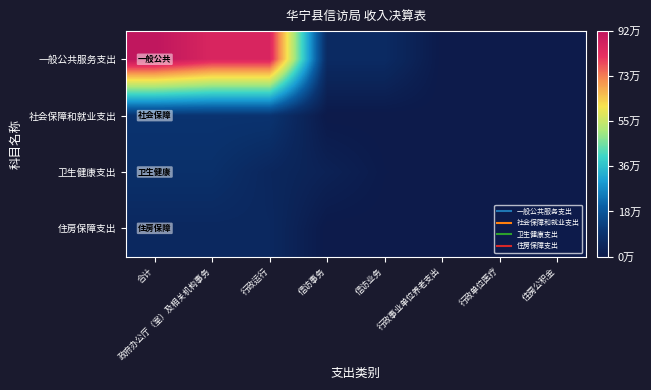

Which series has the largest total across all categories?

一般公共服务支出